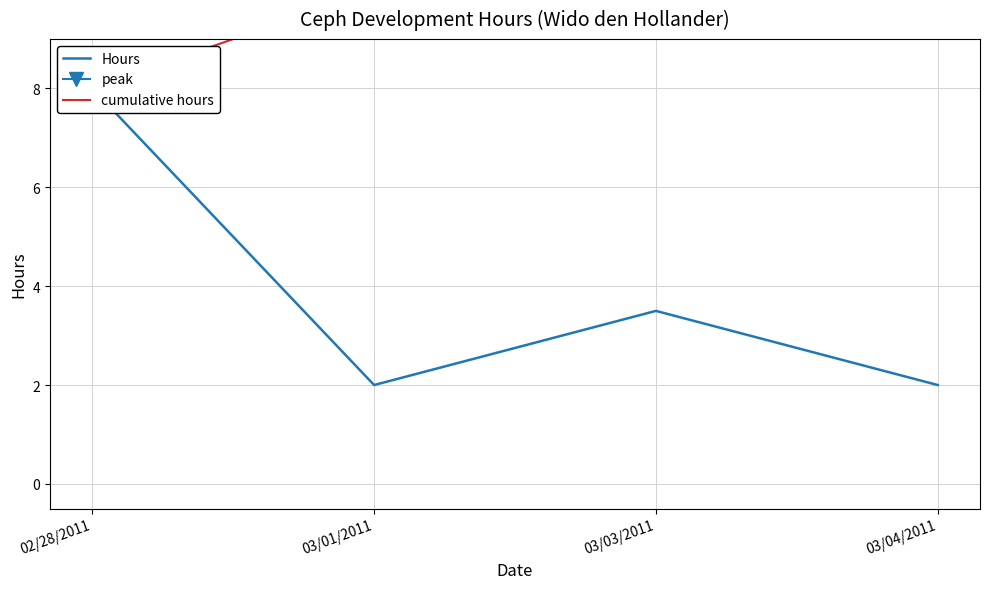

Count the number of data series in this chart.

2